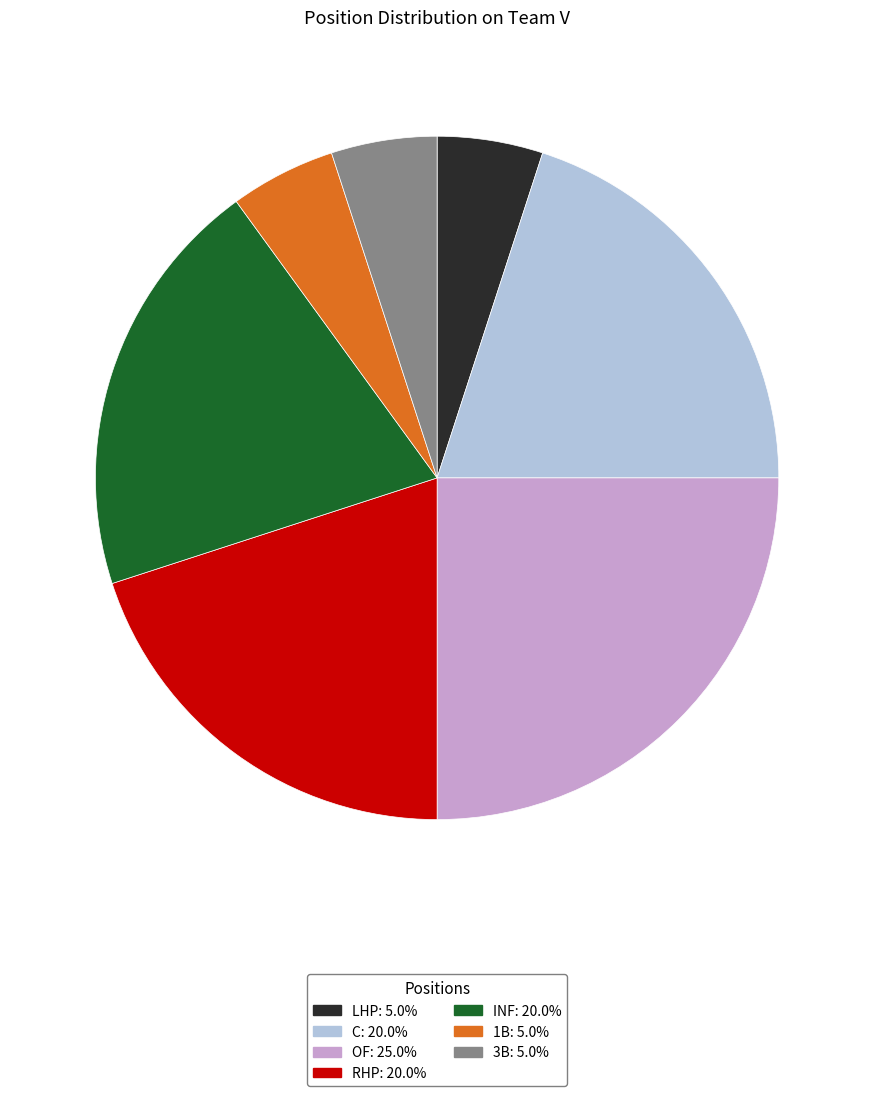

Does any single category account for the majority?

No